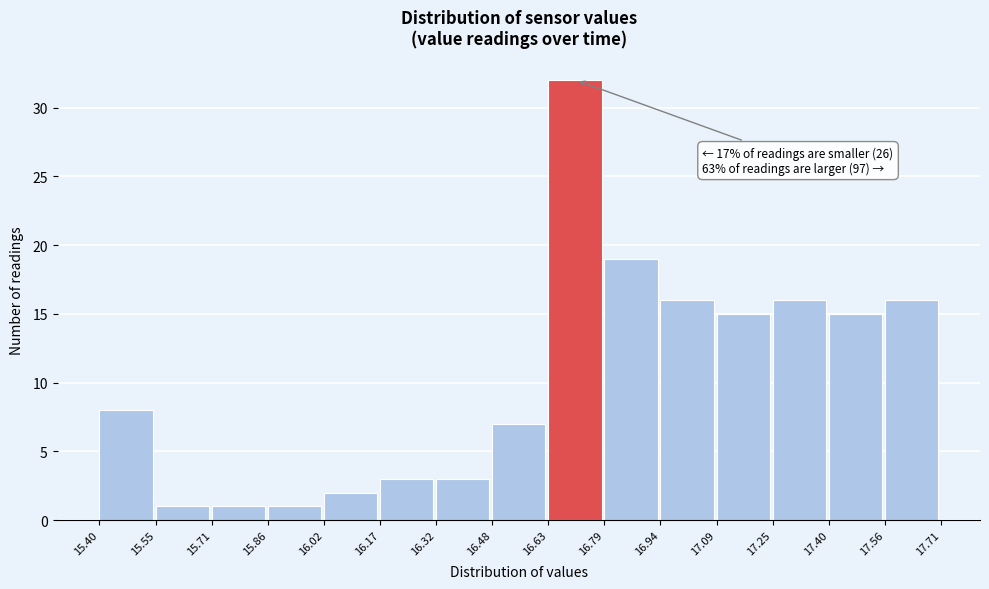

Which range on the x-axis has the tallest bar?

16.63 to 16.79